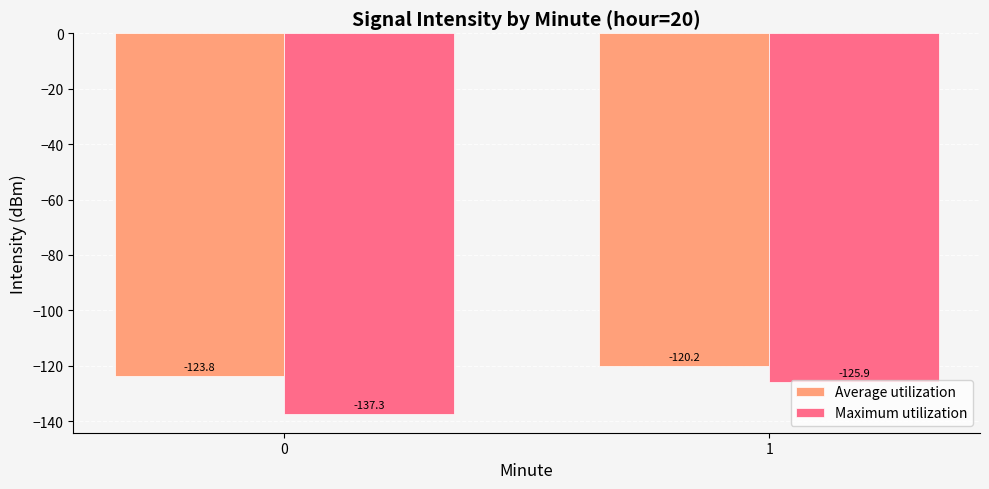

What is the sum of the Maximum utilization values at 0 and 1?

-263.2